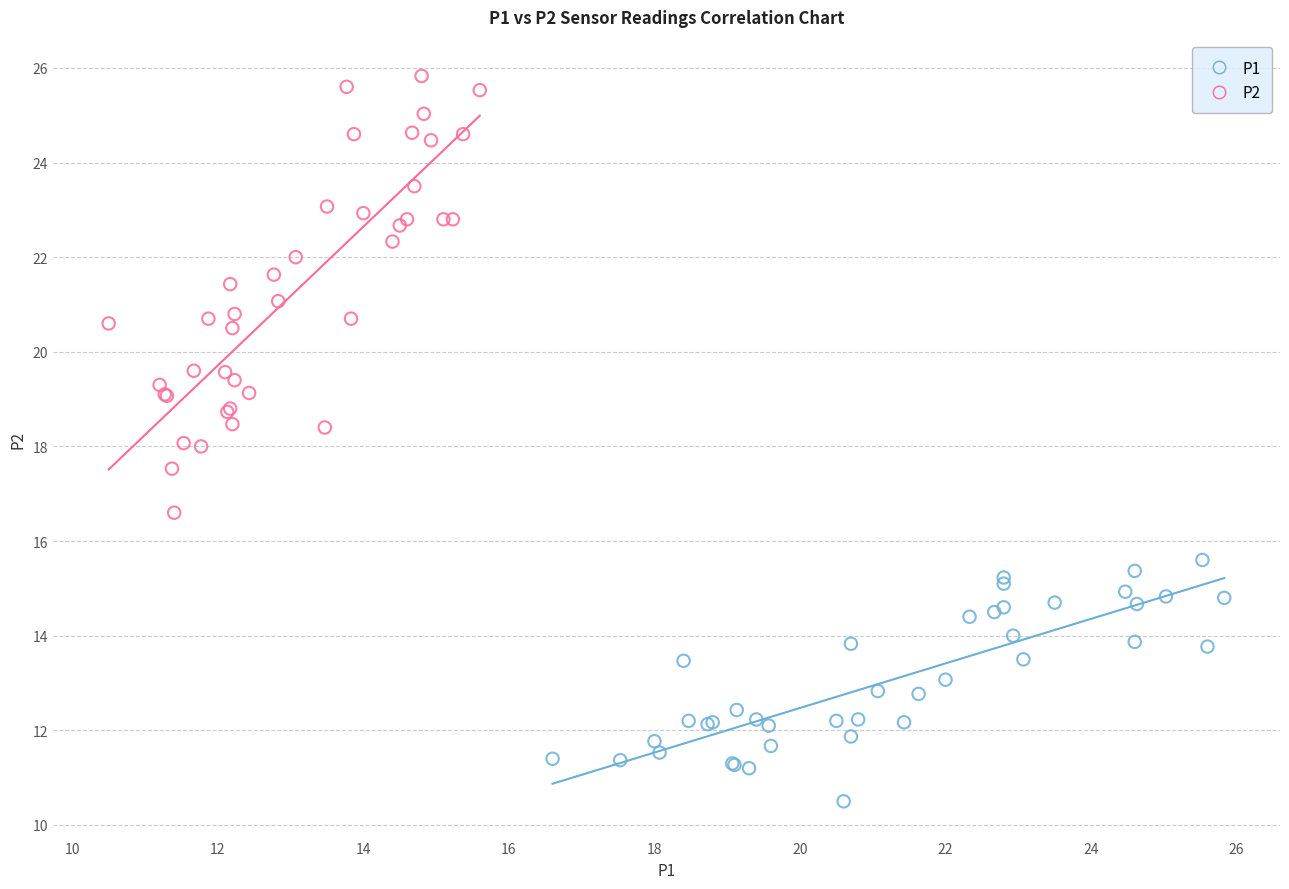

Which series has the largest Y range (max minus min)?

P2